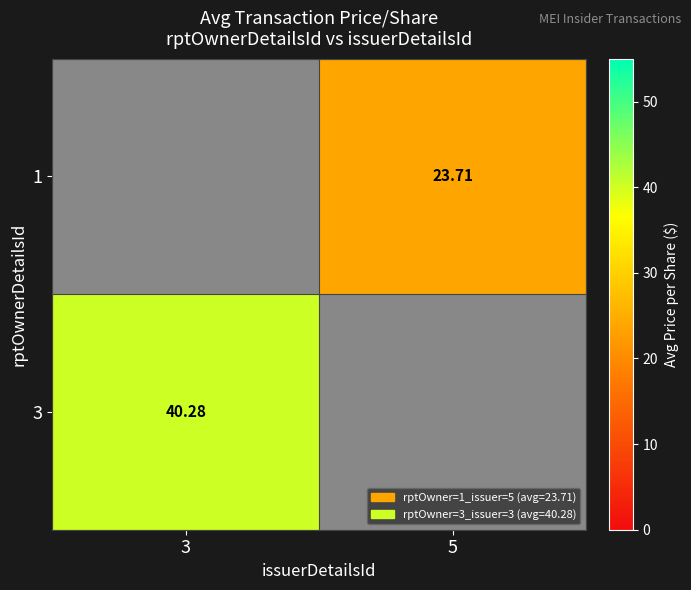

Is the value of 3 at 3 greater than the value of 1 at 5?

Yes